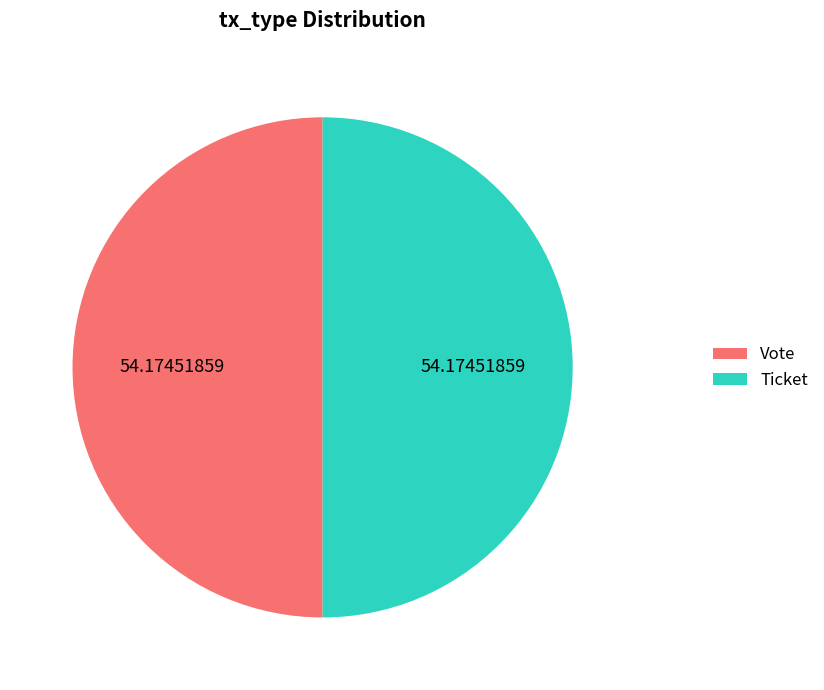

Combined, do Ticket and Vote account for over 50%?

Yes